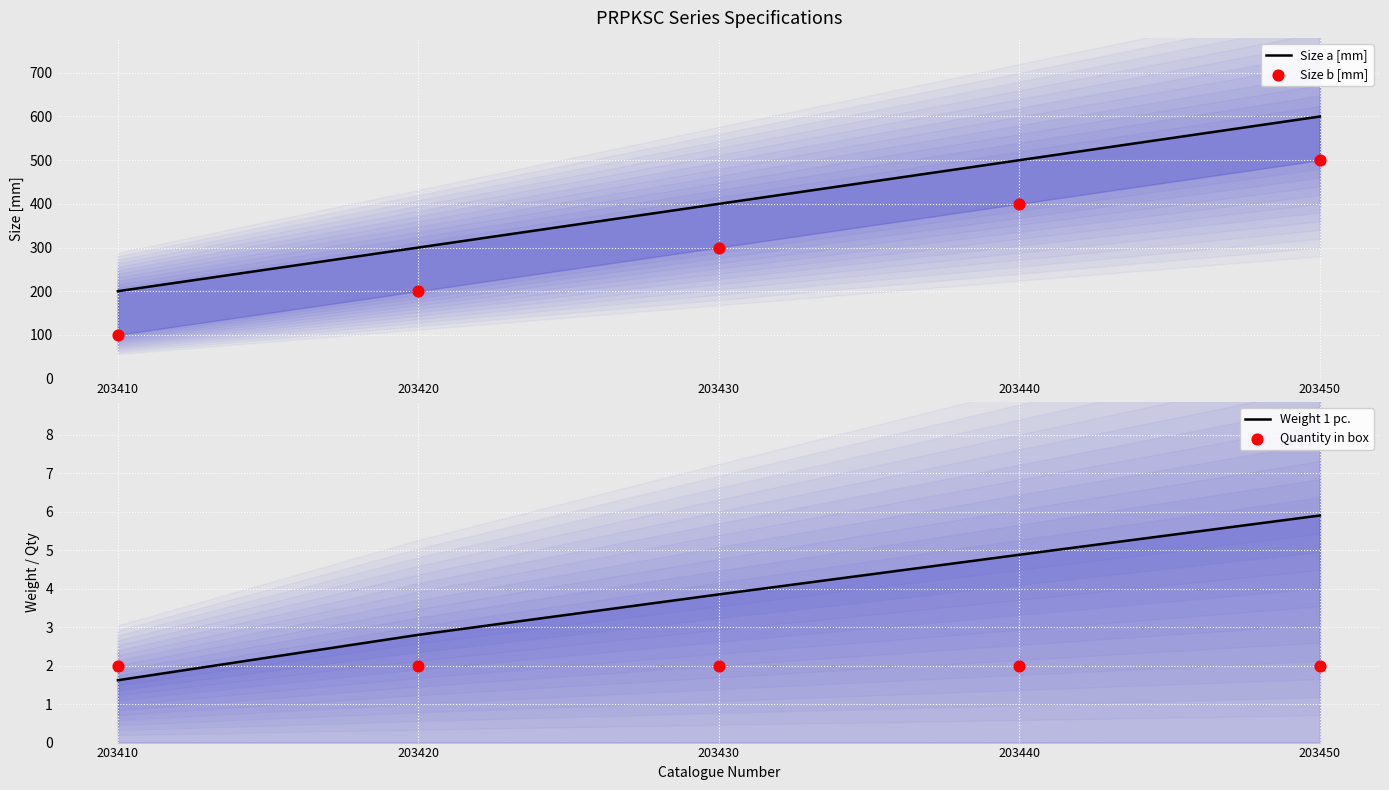

What are all the series names shown in the legend?

Size a [mm], Size b [mm], Weight 1 pc., Quantity in box